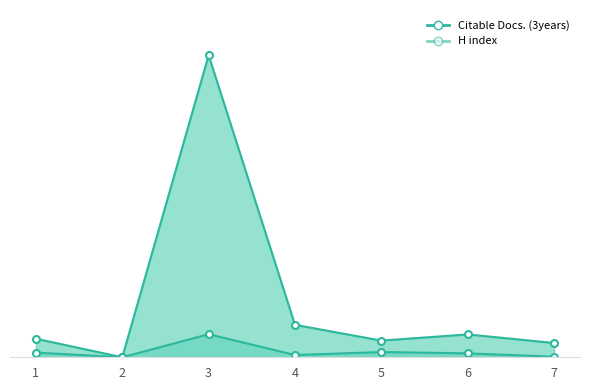

Which series has the widest spread of values?

Citable Docs. (3years)